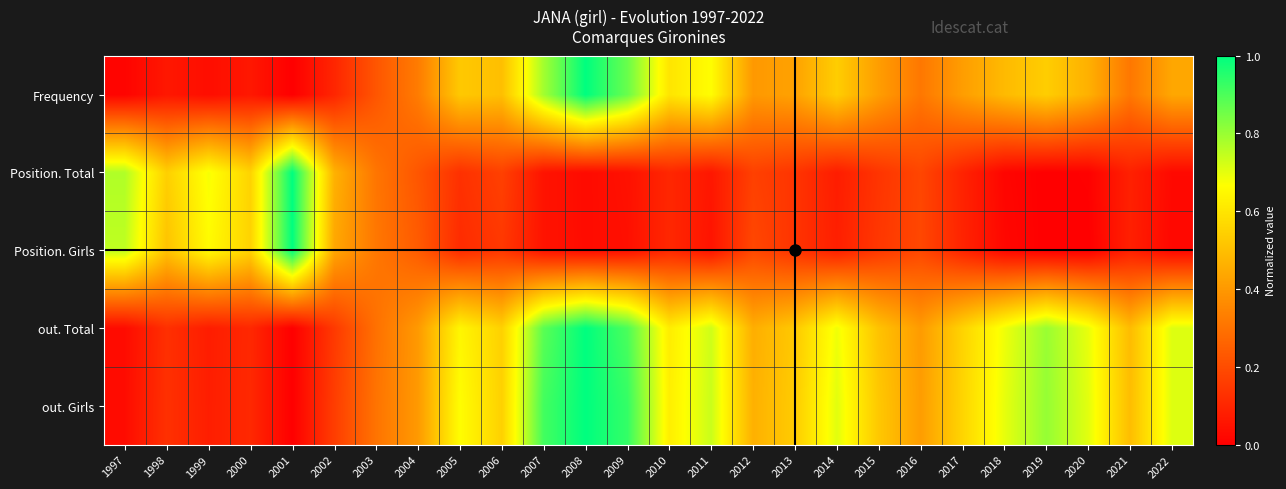

Reading left to right, extract all data points from this chart.

Frequency: 1997=0.0	1998=0.1	1999=0.0	2000=0.1	2001=0.0	2002=0.1	2003=0.2	2004=0.3	2005=0.5	2006=0.5	2007=0.8	2008=1.0	2009=0.9	2010=0.6	2011=0.7	2012=0.4	2013=0.4	2014=0.5	2015=0.4	2016=0.3	2017=0.4	2018=0.5	2019=0.5	2020=0.5	2021=0.3	2022=0.4
Position. Total: 1997=0.8	1998=0.5	1999=0.7	2000=0.6	2001=1.0	2002=0.5	2003=0.3	2004=0.2	2005=0.1	2006=0.2	2007=0.1	2008=0.0	2009=0.0	2010=0.1	2011=0.1	2012=0.2	2013=0.1	2014=0.1	2015=0.1	2016=0.2	2017=0.1	2018=0.0	2019=0.0	2020=0.0	2021=0.1	2022=0.0
Position. Girls: 1997=0.8	1998=0.5	1999=0.7	2000=0.6	2001=1.0	2002=0.4	2003=0.3	2004=0.2	2005=0.1	2006=0.1	2007=0.1	2008=0.0	2009=0.0	2010=0.1	2011=0.1	2012=0.2	2013=0.1	2014=0.1	2015=0.1	2016=0.2	2017=0.1	2018=0.0	2019=0.0	2020=0.0	2021=0.1	2022=0.0
out. Total: 1997=0.0	1998=0.1	1999=0.1	2000=0.1	2001=0.0	2002=0.2	2003=0.3	2004=0.4	2005=0.6	2006=0.5	2007=0.9	2008=1.0	2009=0.9	2010=0.6	2011=0.7	2012=0.5	2013=0.5	2014=0.7	2015=0.5	2016=0.4	2017=0.6	2018=0.7	2019=0.8	2020=0.7	2021=0.5	2022=0.7
out. Girls: 1997=0.0	1998=0.1	1999=0.1	2000=0.1	2001=0.0	2002=0.2	2003=0.3	2004=0.4	2005=0.7	2006=0.5	2007=0.9	2008=1.0	2009=0.9	2010=0.6	2011=0.7	2012=0.5	2013=0.5	2014=0.7	2015=0.5	2016=0.4	2017=0.6	2018=0.7	2019=0.8	2020=0.7	2021=0.5	2022=0.7